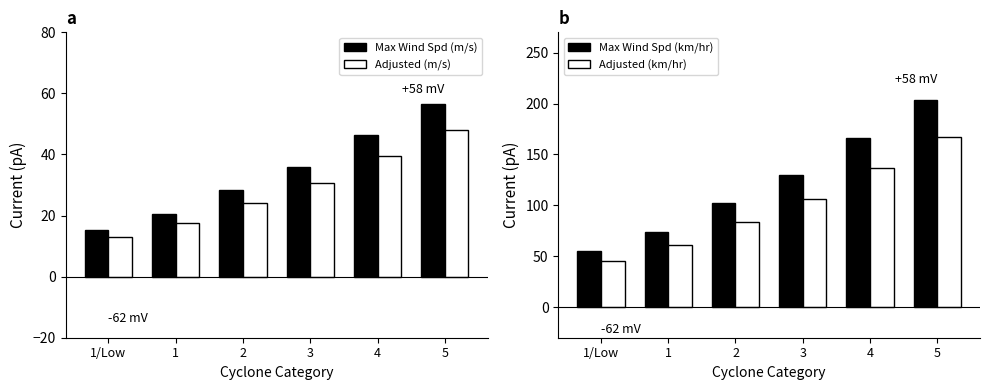

What is the spread (max minus min) of values at 1?

56.6